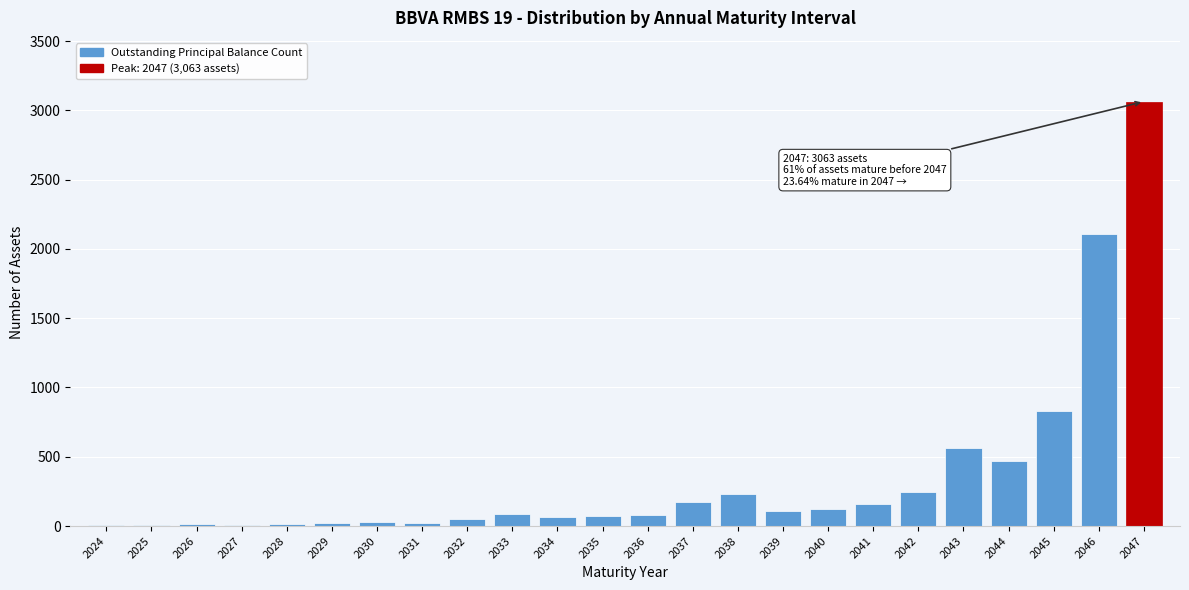

The chart shows a value of 106 at 2039. True or false?

True